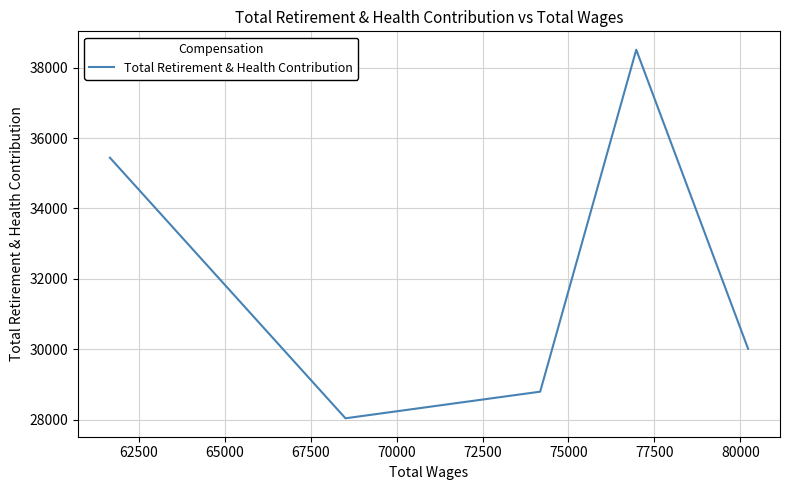

How many lines are shown in the chart?

1